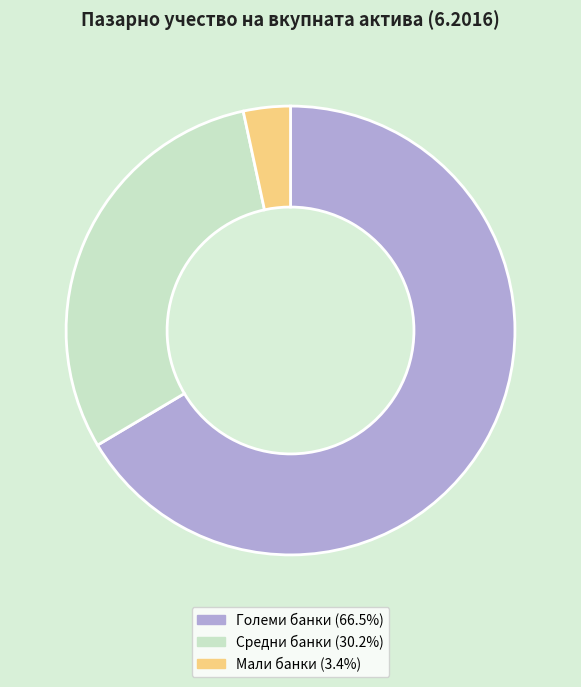

How many slices are in this pie chart?

3